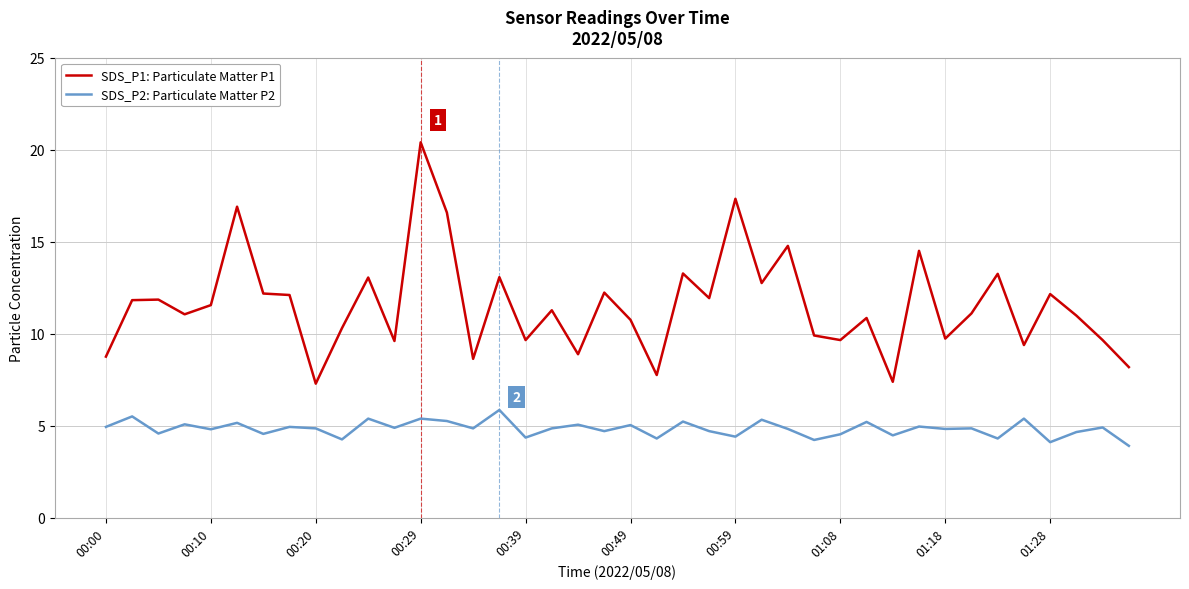

Which series has the largest total across all categories?

SDS_P1: Particulate Matter P1